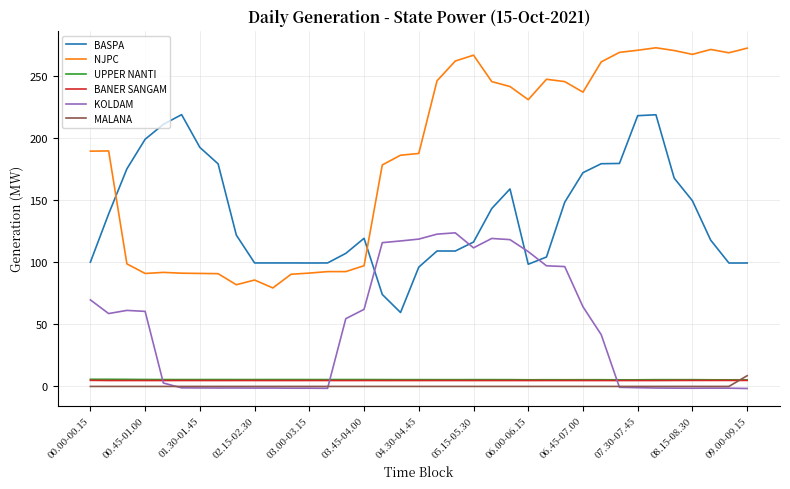

Does the chart display data point markers on the line(s)?

No